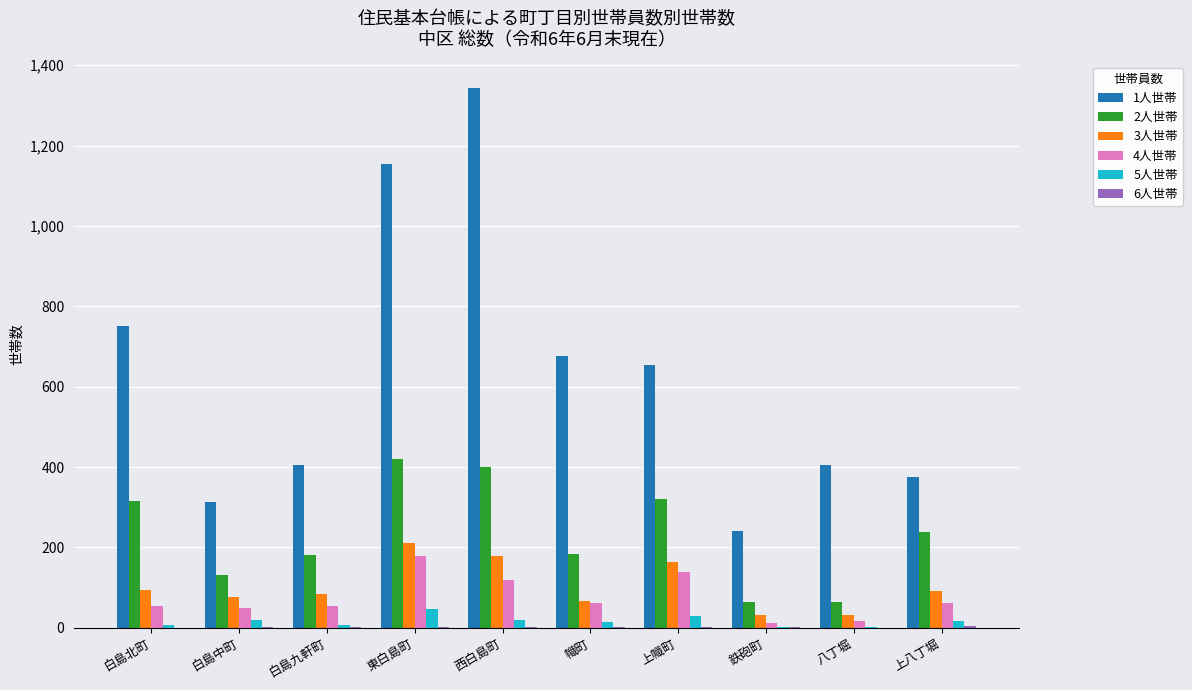

Is it true that 4人世帯 equals 189 at 西白島町?

False